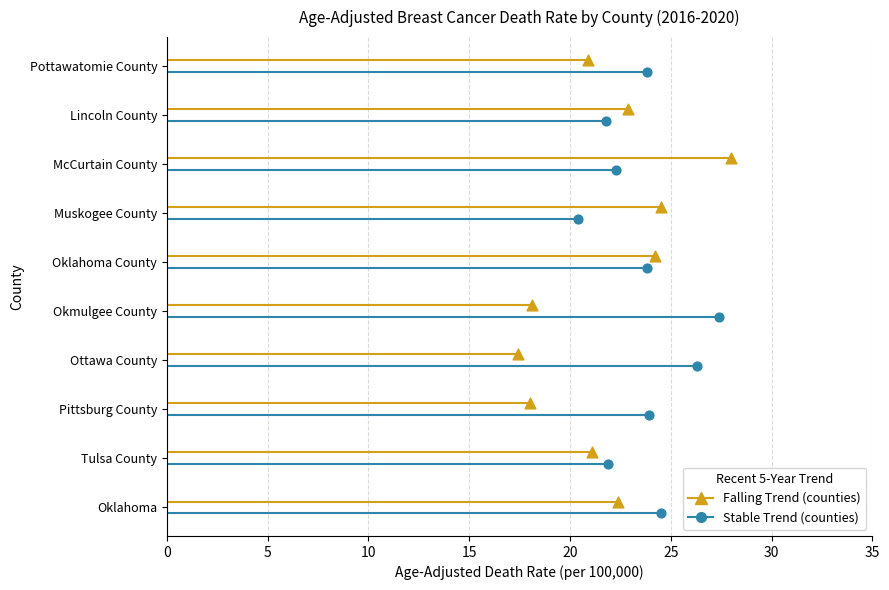

What are all the series names shown in the legend?

Falling Trend, Stable Trend